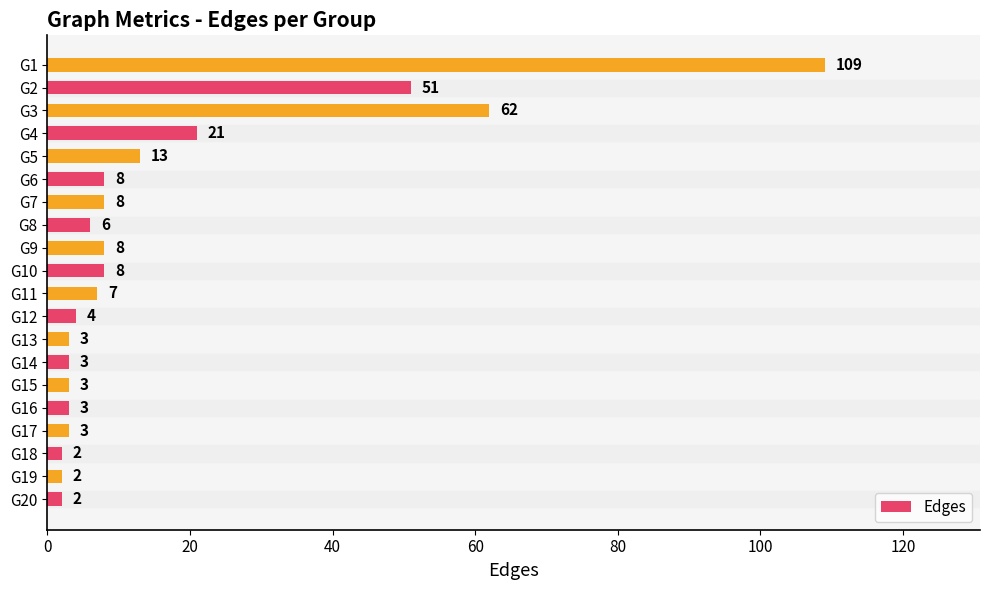

What is the maximum value shown in the chart?

109